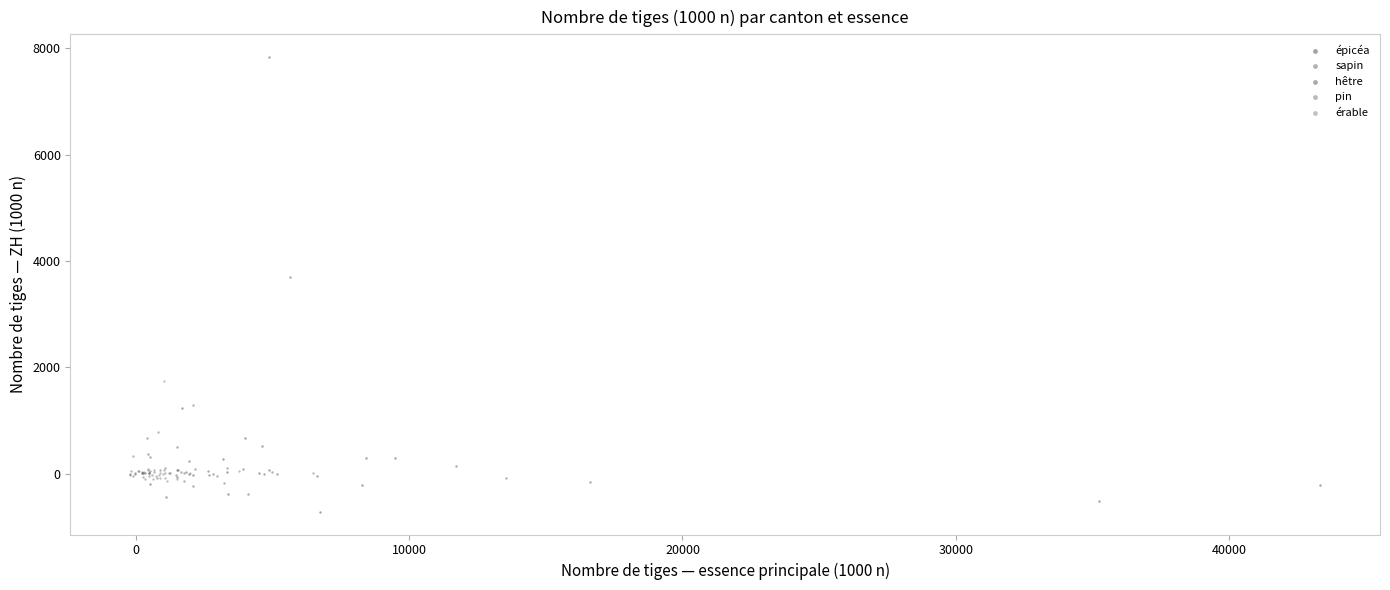

Which series contains the highest Y value?

épicéa